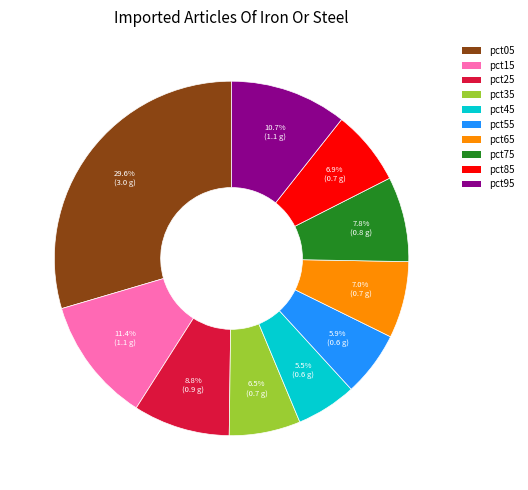

How many segments does this pie chart have?

10